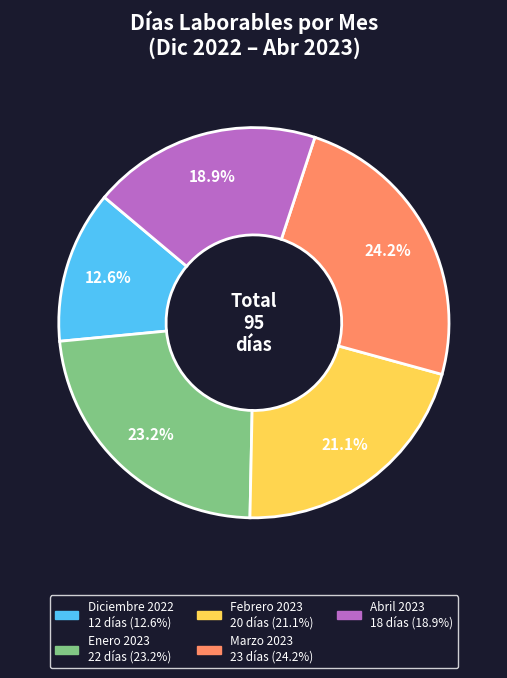

How many segments does this pie chart have?

5